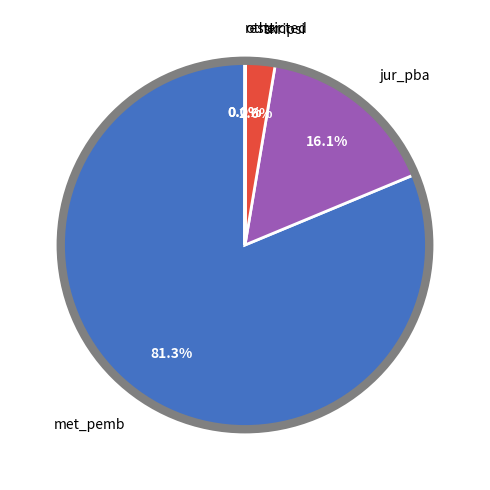

Is it true that jur_pba is 1% of the pie?

False